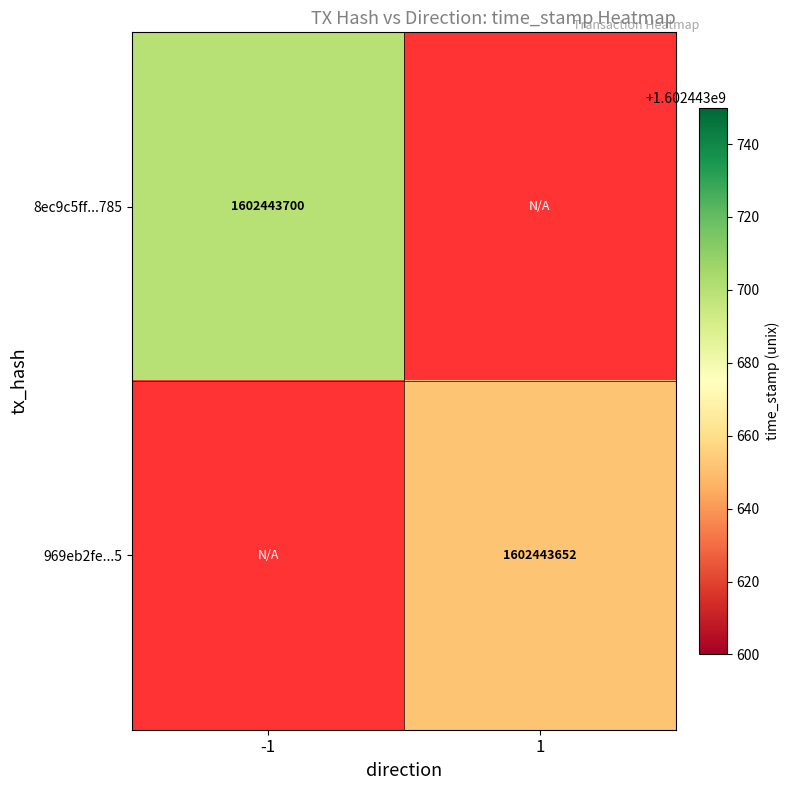

List the series in order of their peak value, lowest first.

969eb2fe9215494448ab7c02700440f12a723f5, 8ec9c5ff9d62f5b3b990aea9929adad4546b785